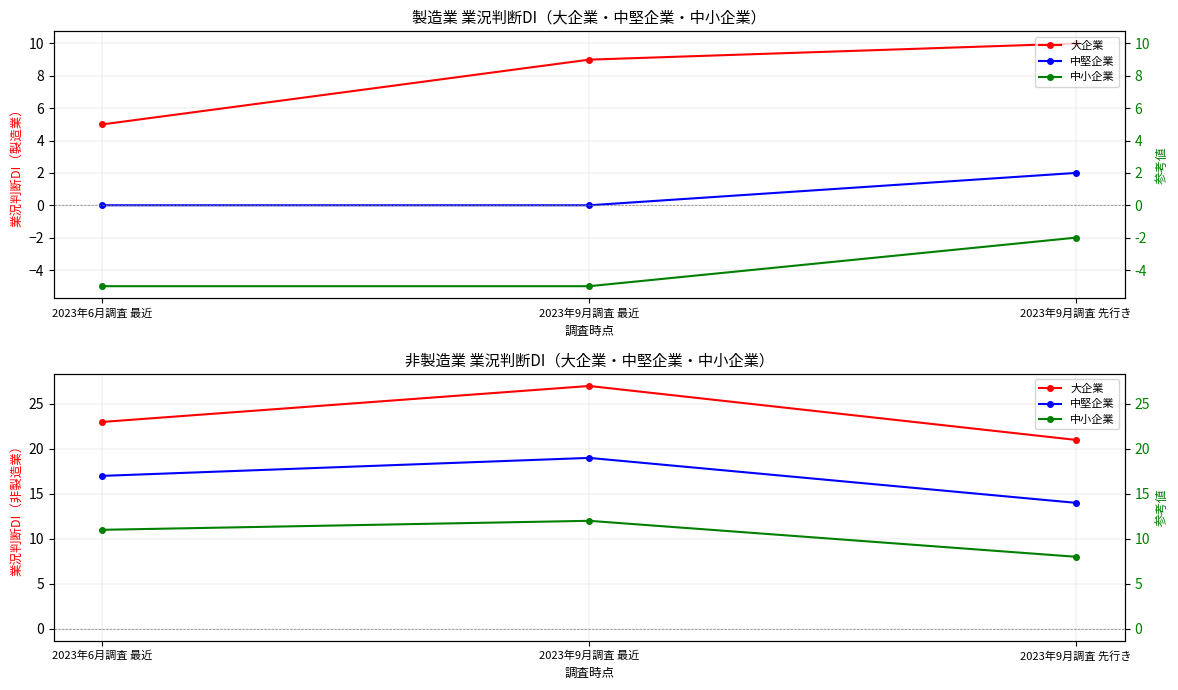

What are all the series names shown in the legend?

大企業, 中堅企業, 中小企業